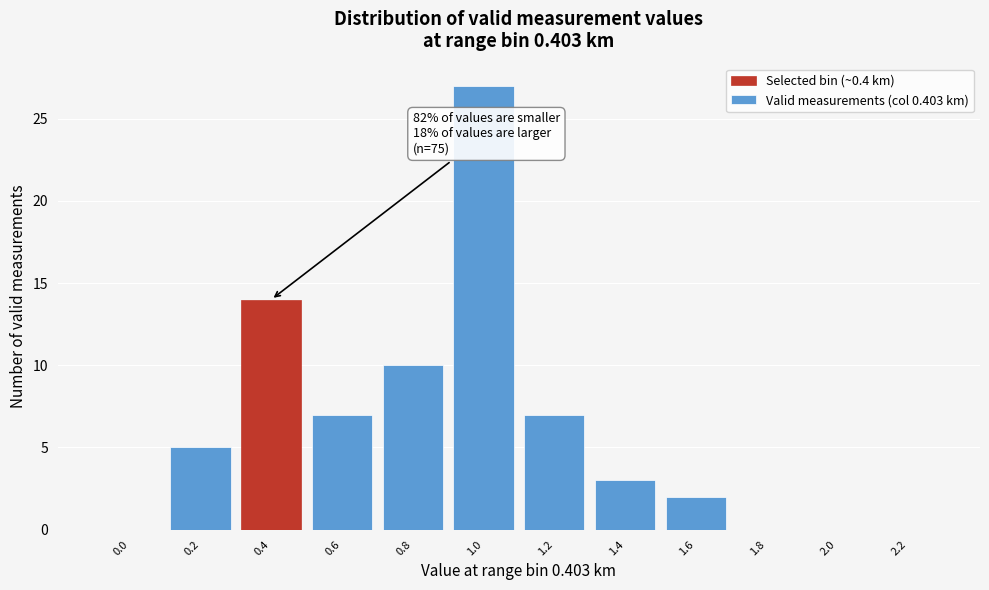

Reading left to right, transcribe all the data shown in this chart.

0.0=0	0.2=5	0.4=14	0.6=7	0.8=10	1.0=27	1.2=7	1.4=3	1.6=2	1.8=0	2.0=0	2.2=0